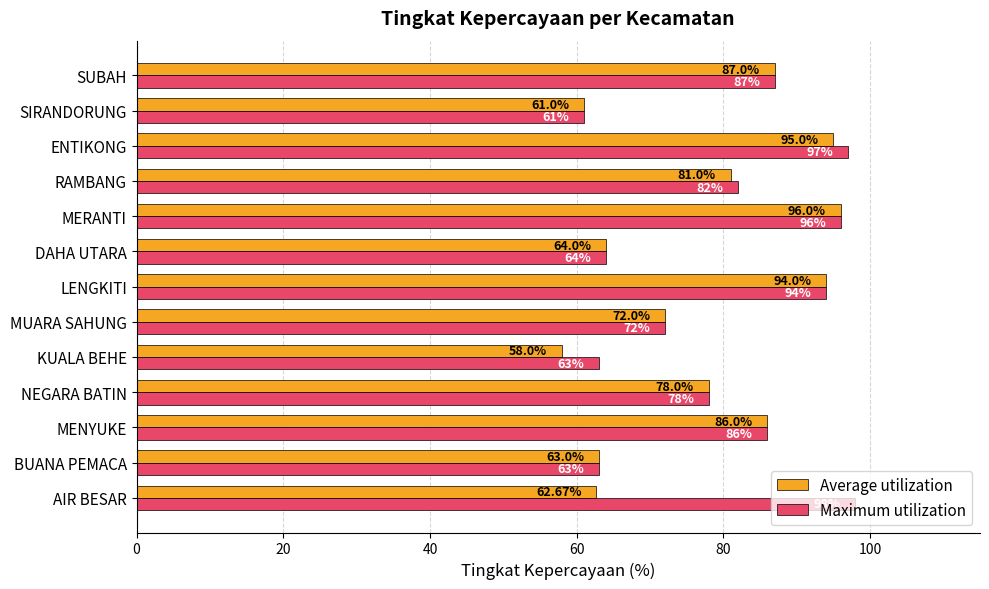

Which series has the widest spread of values?

Average utilization